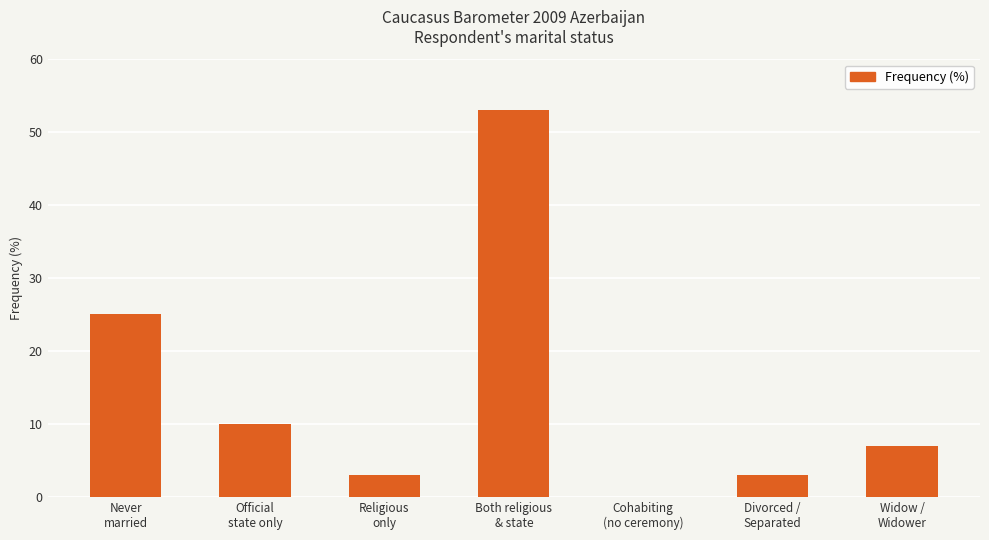

At which label is the value closest to 26?

Never
married